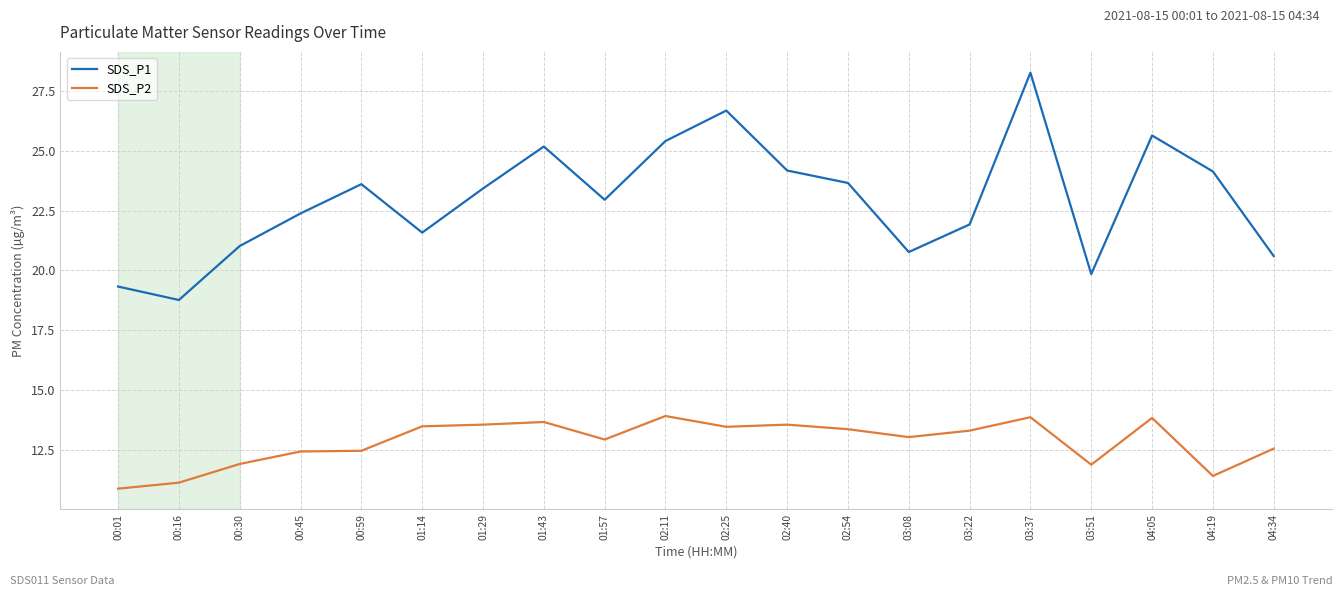

Which series has the largest range (max minus min)?

SDS_P1